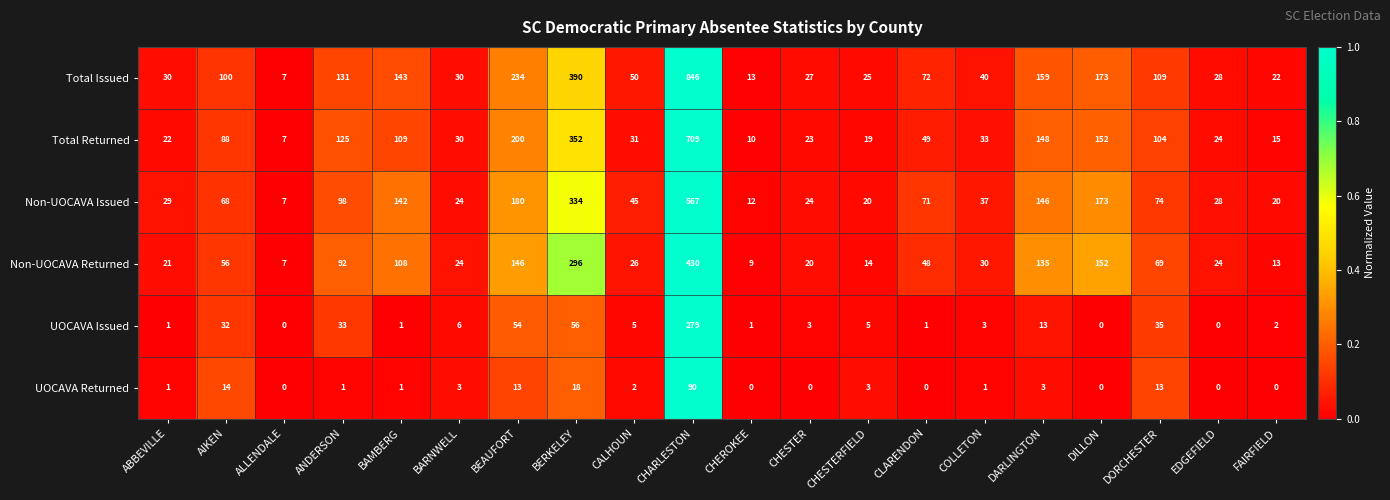

Which label corresponds to the largest value in the chart?

CHARLESTON